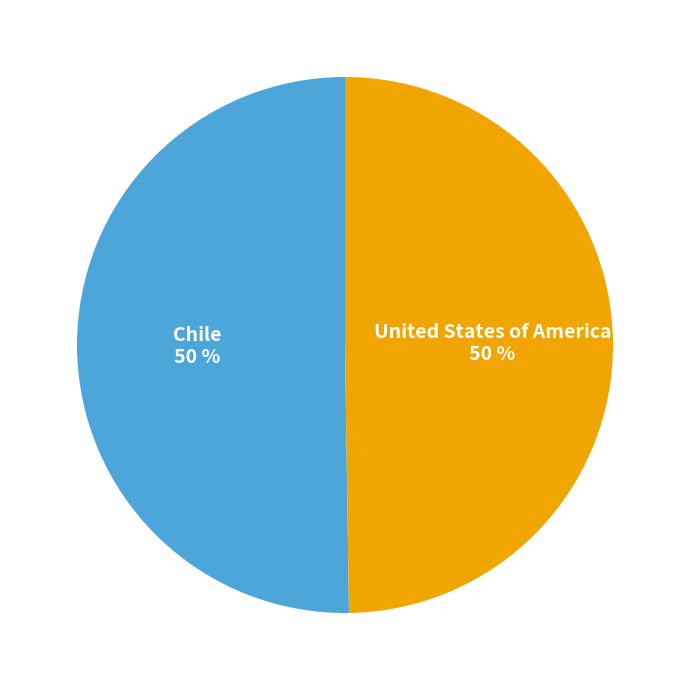

How many segments does this pie chart have?

2